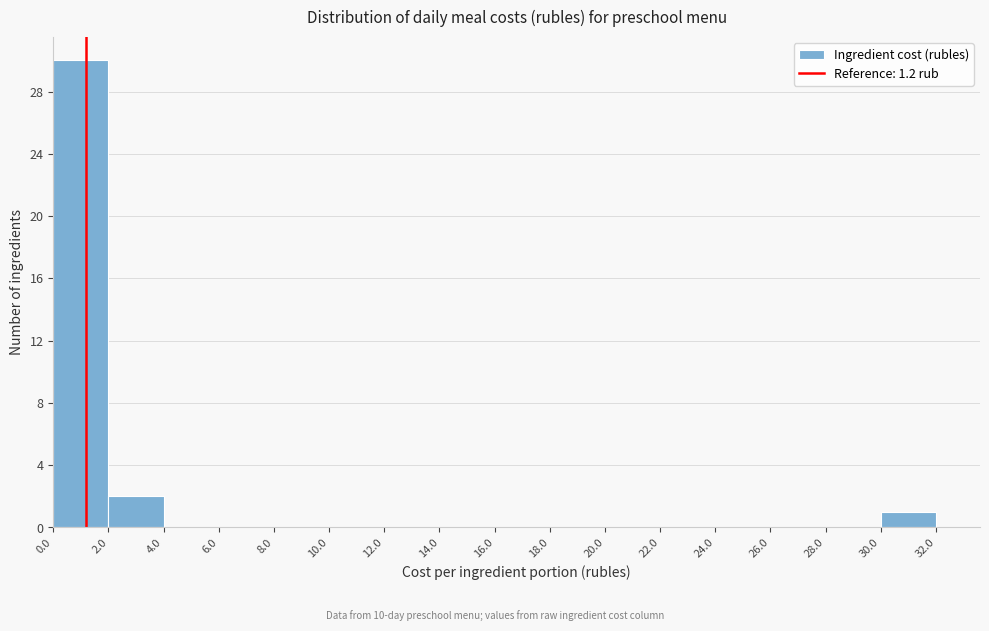

Reading left to right, list every bar in this chart as the range it spans on the x-axis followed by its height. The values are not printed on the chart, so give them approximately, as read against the axis.

0.0 to 2.0: 30
2.0 to 4.0: 2
4.0 to 6.0: 0
6.0 to 8.0: 0
8.0 to 10.0: 0
10.0 to 12.0: 0
12.0 to 14.0: 0
14.0 to 16.0: 0
16.0 to 18.0: 0
18.0 to 20.0: 0
20.0 to 22.0: 0
22.0 to 24.0: 0
24.0 to 26.0: 0
26.0 to 28.0: 0
28.0 to 30.0: 0
30.0 to 32.0: 1